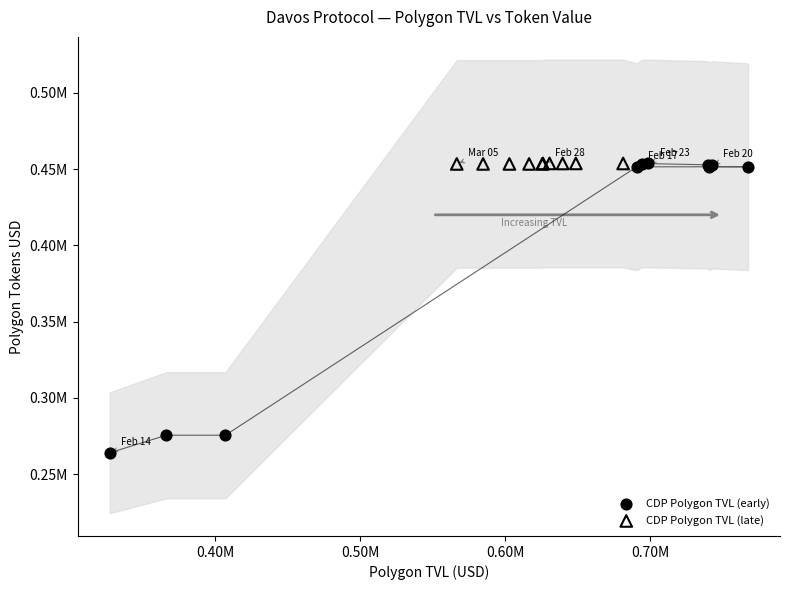

Which series reaches the minimum Y coordinate?

CDP Polygon TVL (early)